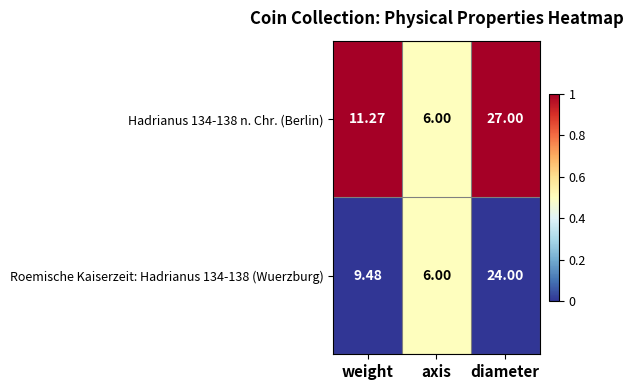

Rank the series by their average value, from highest to lowest.

Hadrianus 134-138 n. Chr. (Berlin), Roemische Kaiserzeit: Hadrianus 134-138 (Wuerzburg)